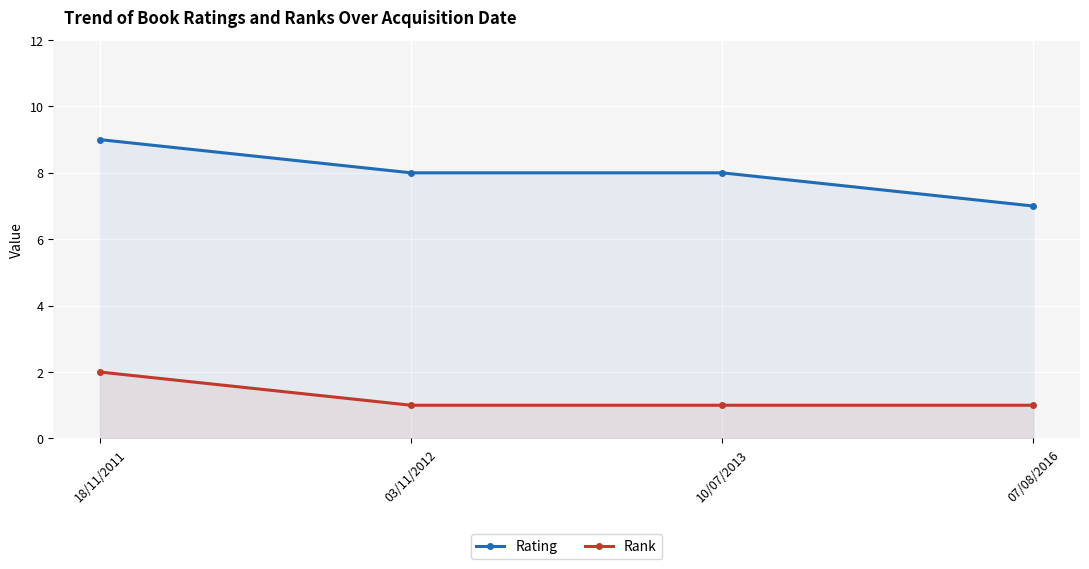

Count the number of data series in this chart.

2